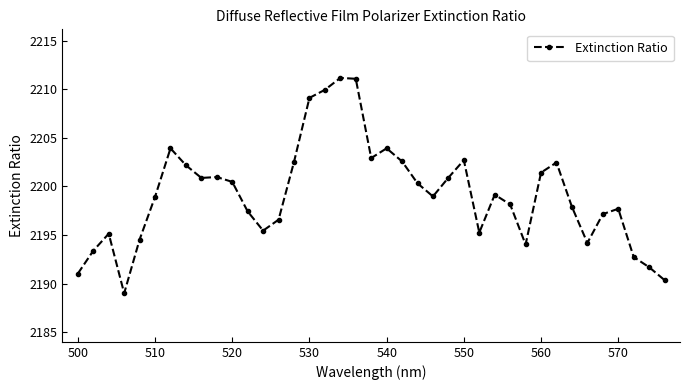

What is the difference between the second highest and second lowest values?

20.7